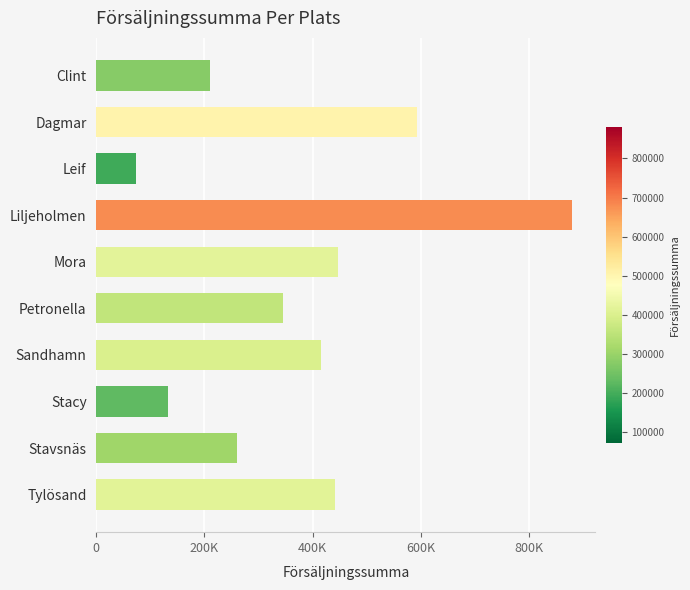

At which category does the chart reach its peak across all series?

Liljeholmen